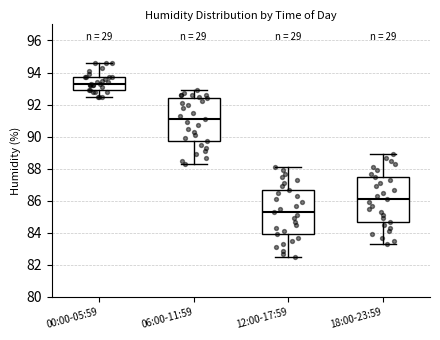

Where does the upper whisker of the box for 00:00-05:59 end on the y-axis? The values are not printed on the chart, so give them approximately, as read against the axis.

94.6